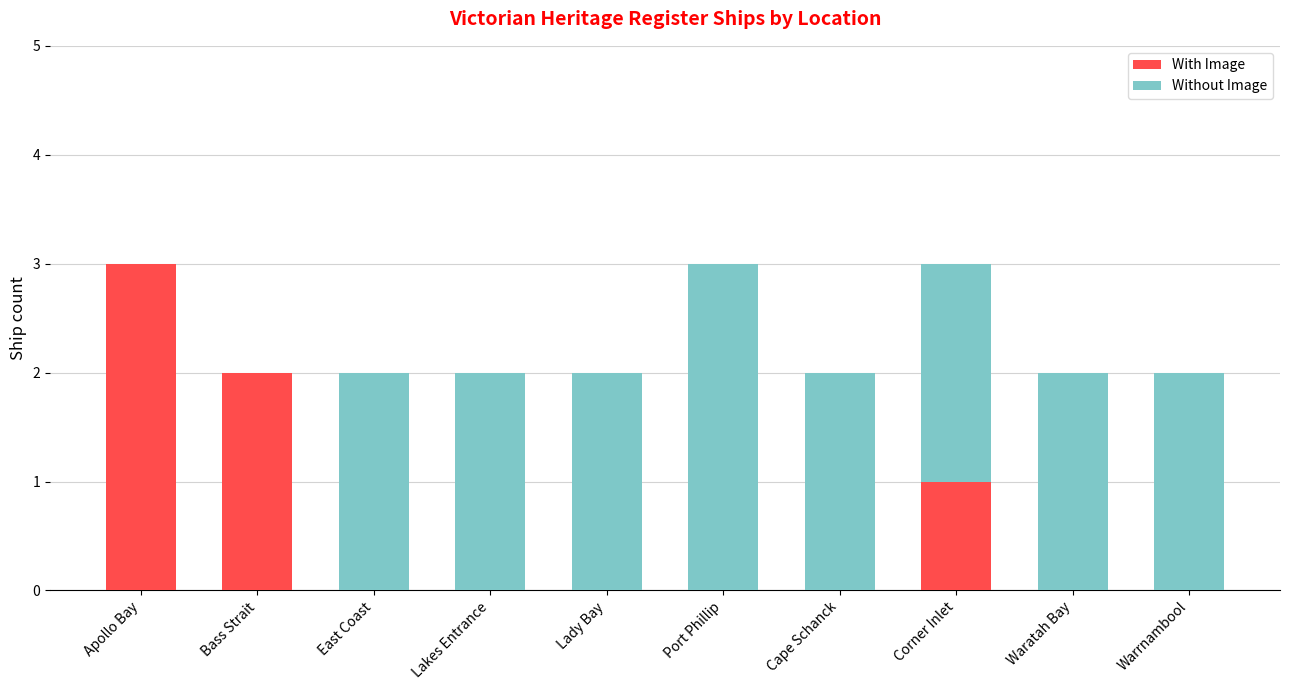

At which label does With Image reach its peak?

Apollo Bay